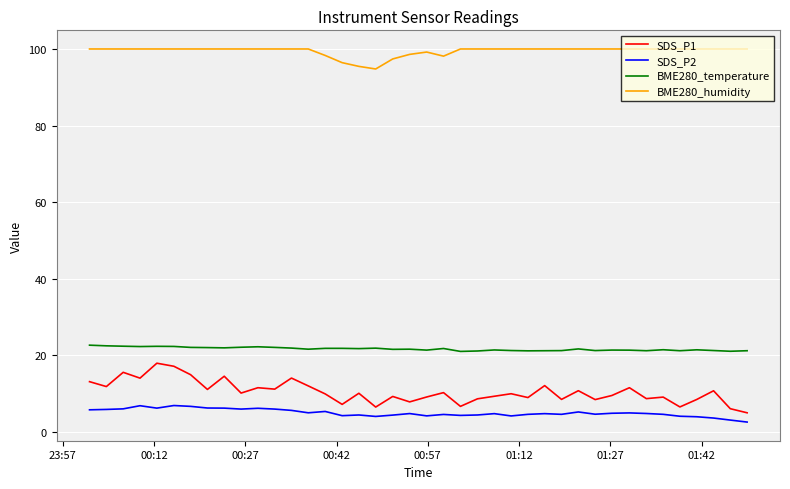

At how many categories does at least one series exceed 67?

40